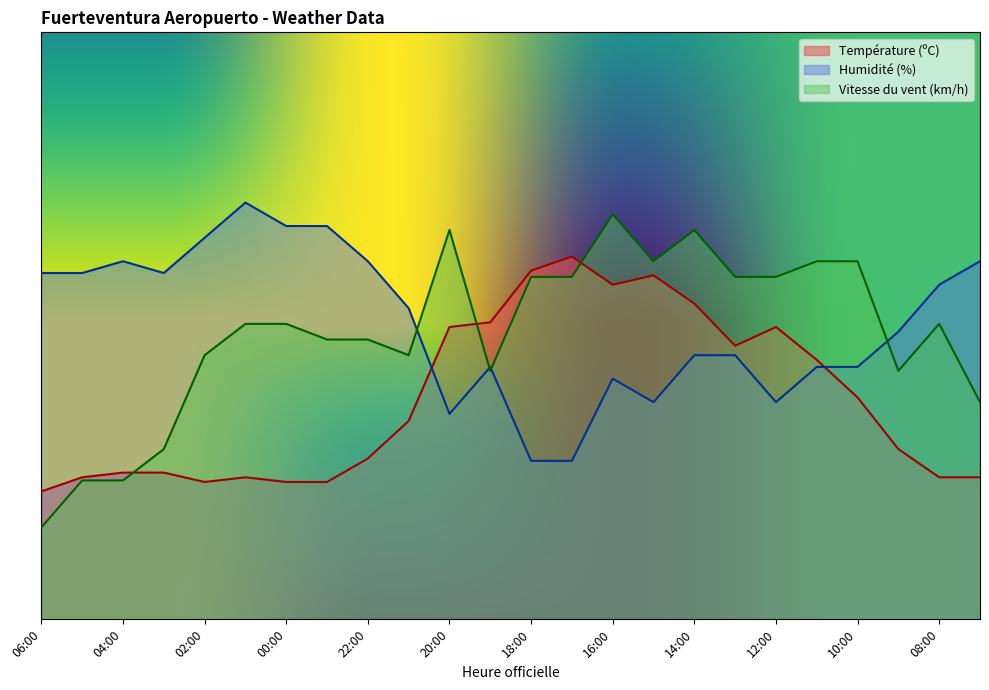

Rank the series by their maximum value, from highest to lowest.

Humidité (%), Vitesse du vent (km/h), Température (ºC)